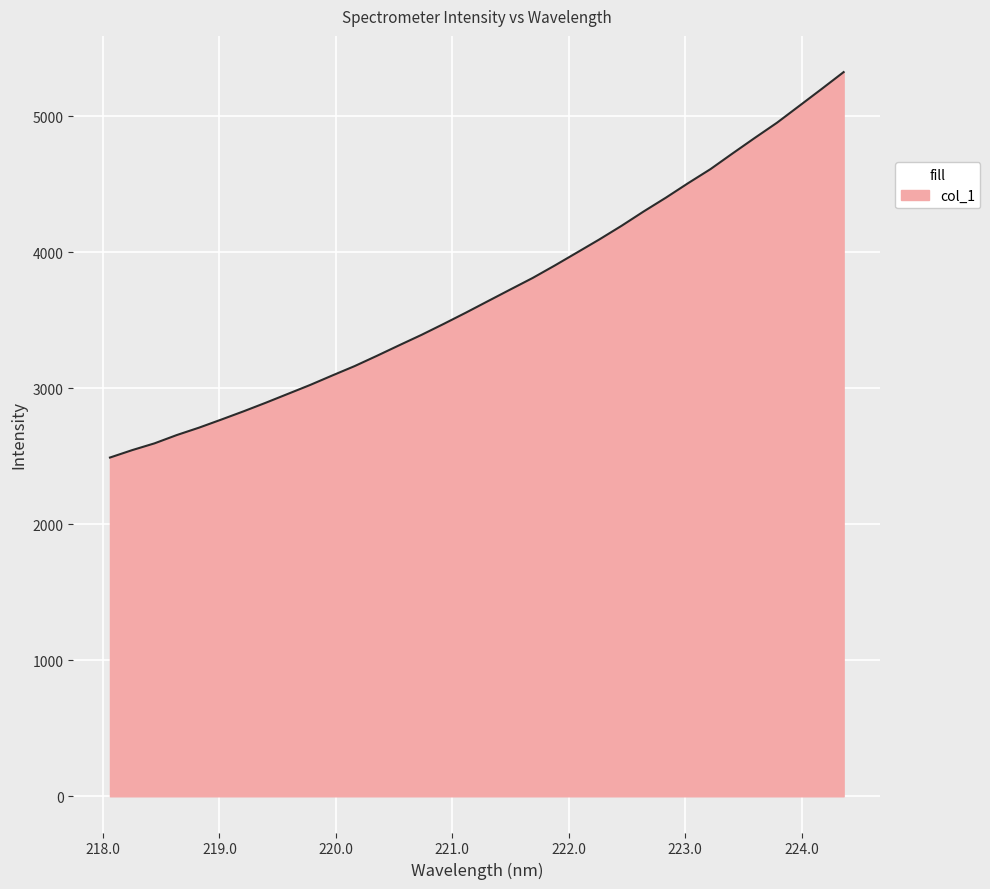

What is the maximum value shown in the chart?

5326.3